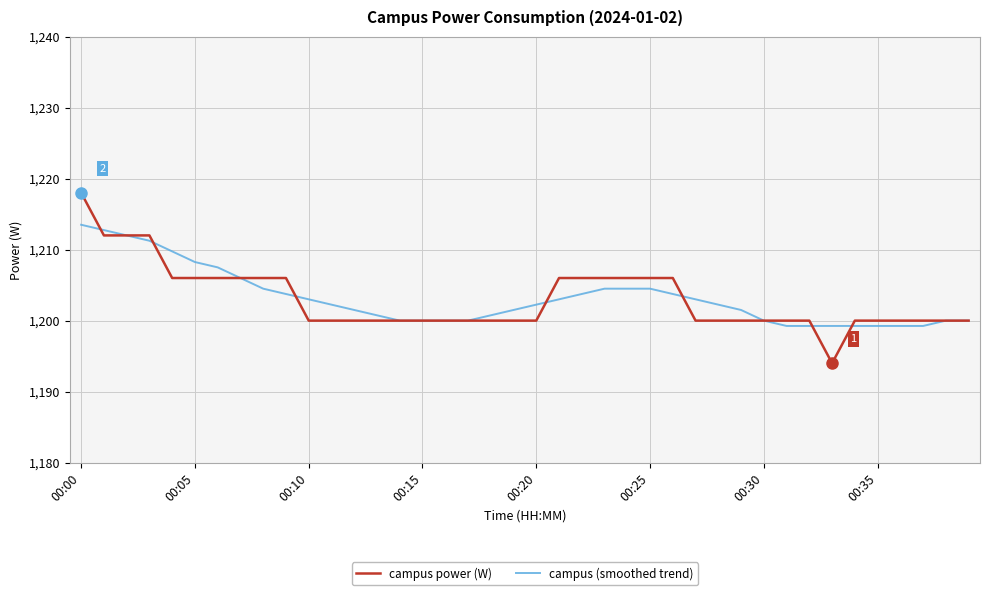

What is the maximum value shown in the chart?

1218.0